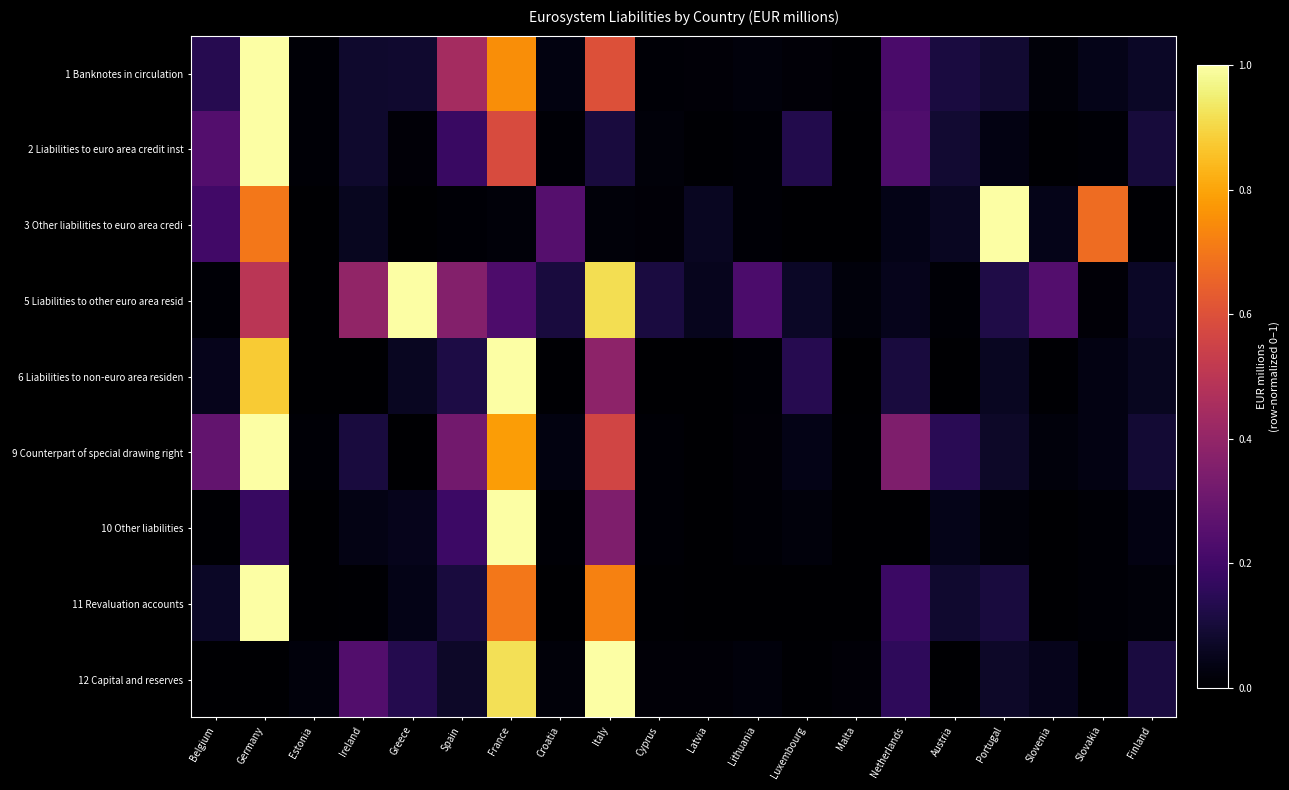

At Estonia, list the series in order from smallest to largest.

3 Other liabilities to euro area credi, 6 Liabilities to non-euro area residen, 11 Revaluation accounts, 5 Liabilities to other euro area resid, 10 Other liabilities, 9 Counterpart of special drawing right, 2 Liabilities to euro area credit inst, 1 Banknotes in circulation, 12 Capital and reserves